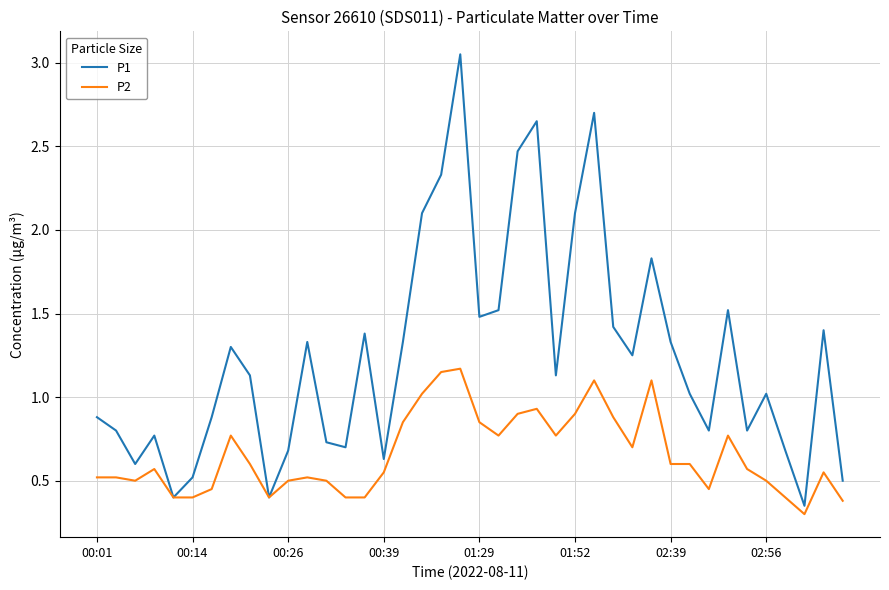

Which series has the largest total across all categories?

P1